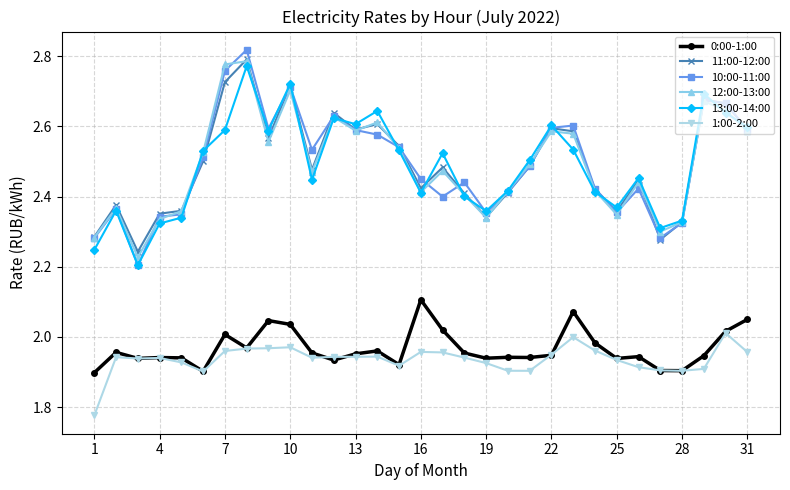

How many lines are shown in the chart?

6